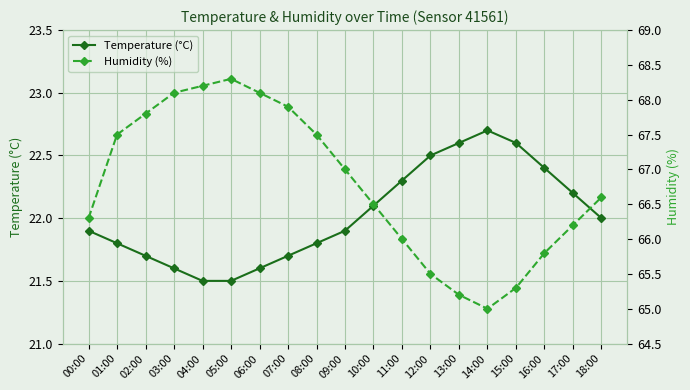

At which category is the sum across all series the highest?

05:00